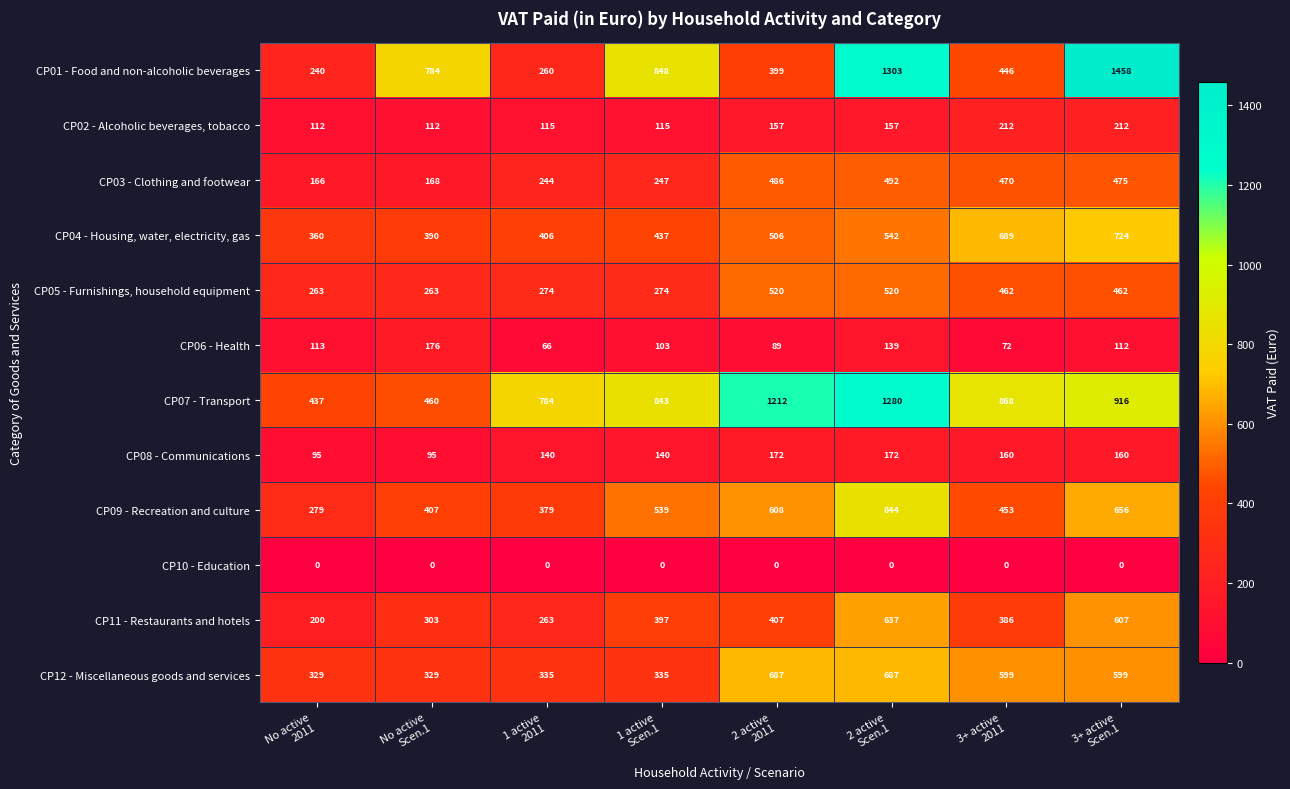

Which series has the widest spread of values?

CP01 - Food and non-alcoholic beverages